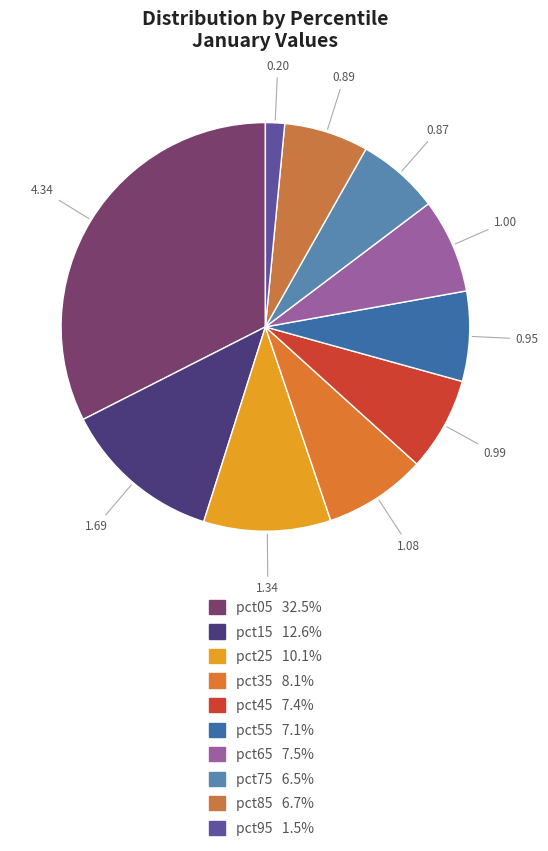

Count the number of slices in the pie.

10